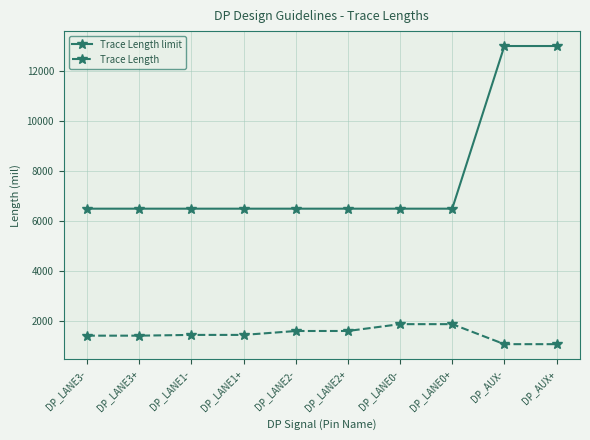

What is the value of the Trace Length limit point at the 8th from the left?

6500